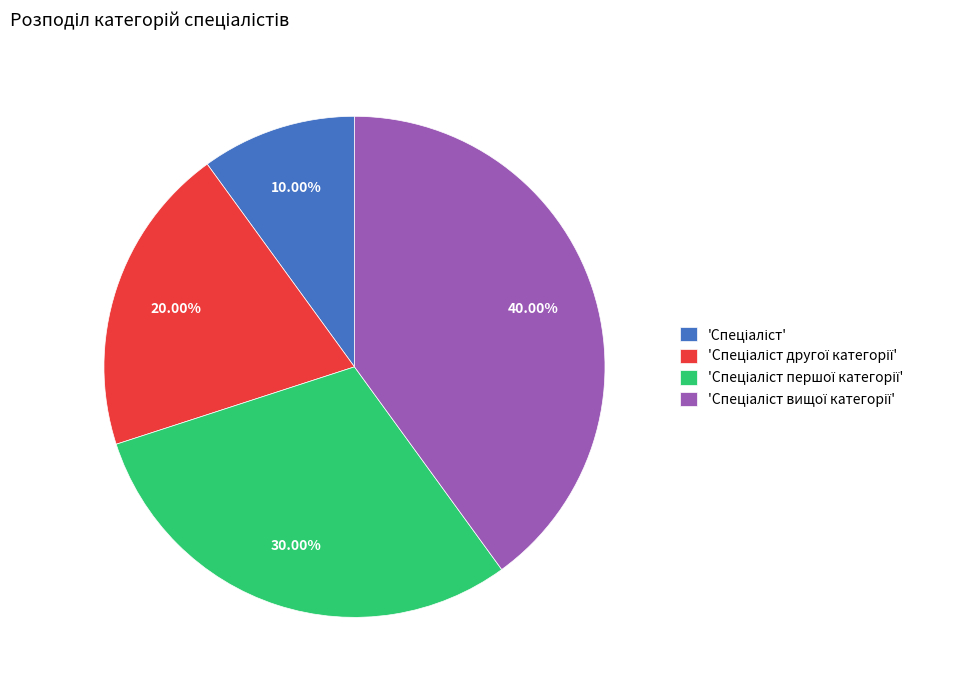

Does any single category account for the majority?

No